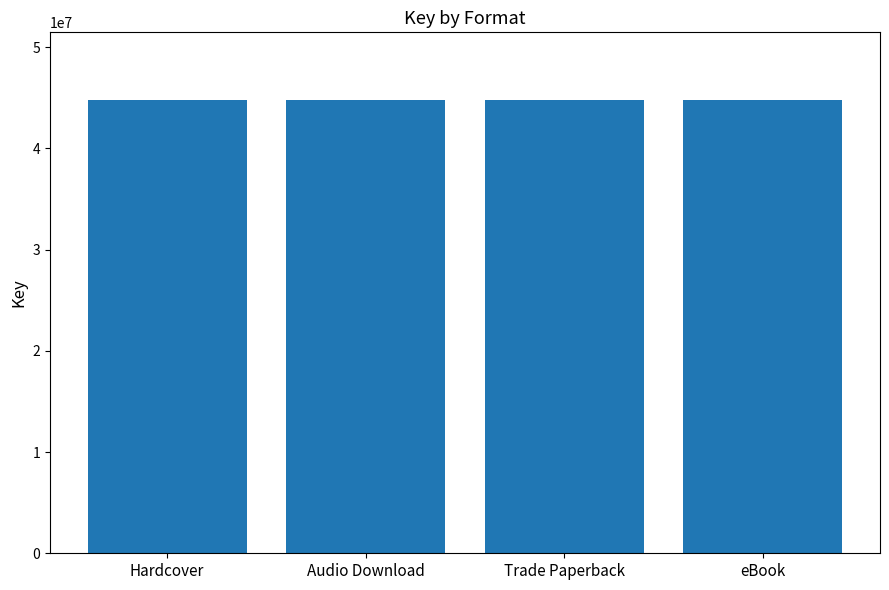

How many data points are less than 44739882?

1